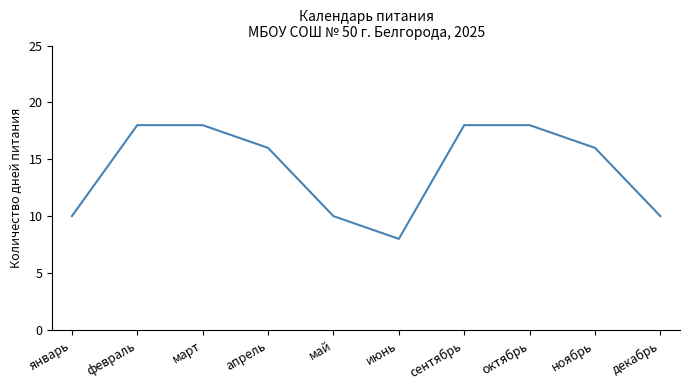

Reading right to left, list all the values displayed in this chart.

декабрь=10	ноябрь=16	октябрь=18	сентябрь=18	июнь=8	май=10	апрель=16	март=18	февраль=18	январь=10